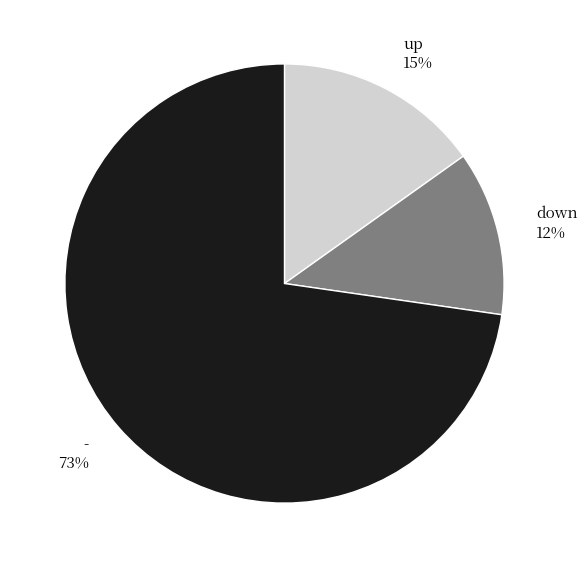

To the nearest percent, what is the difference between the up and - slice percentages?

58%